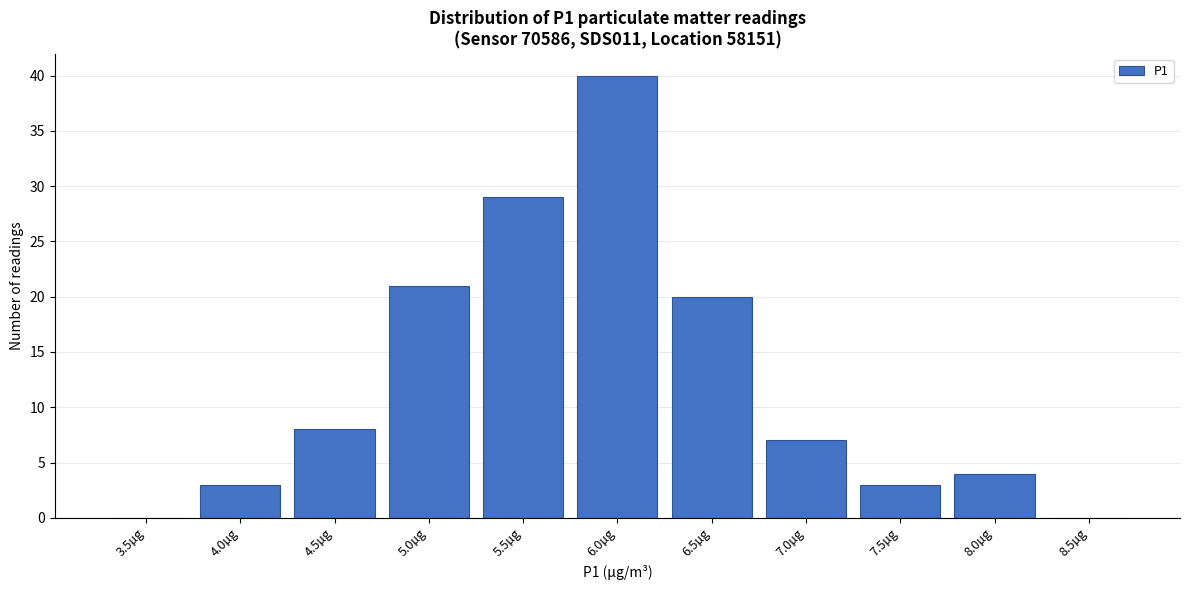

Reading left to right, list all the values displayed in this chart.

3.5µg=0	4.0µg=3	4.5µg=8	5.0µg=21	5.5µg=29	6.0µg=40	6.5µg=20	7.0µg=7	7.5µg=3	8.0µg=4	8.5µg=0